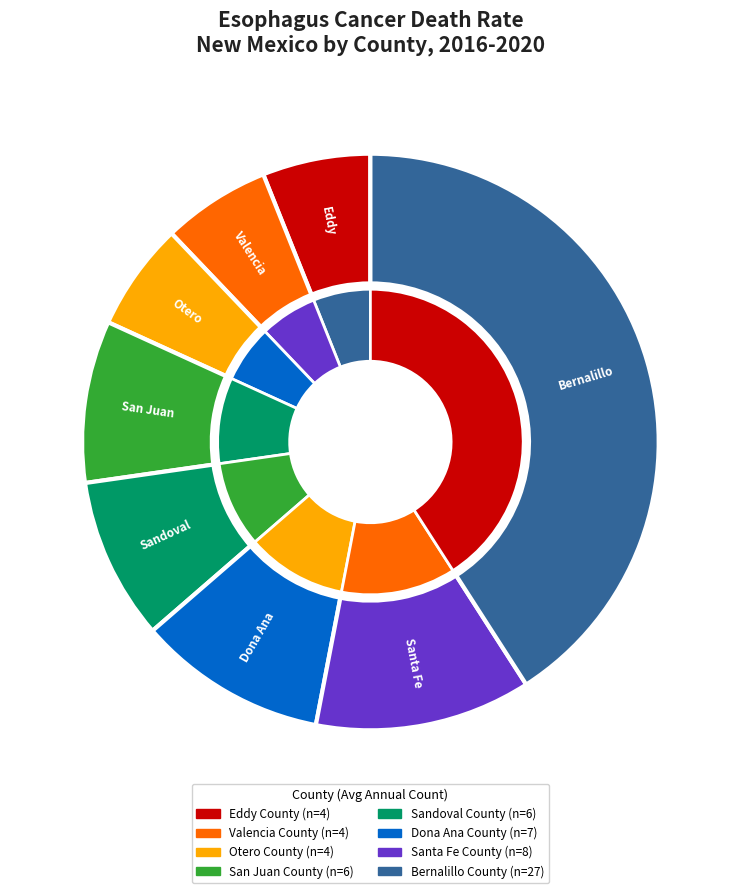

What is the ratio of the value at Valencia County to the value at Eddy County?

1.0